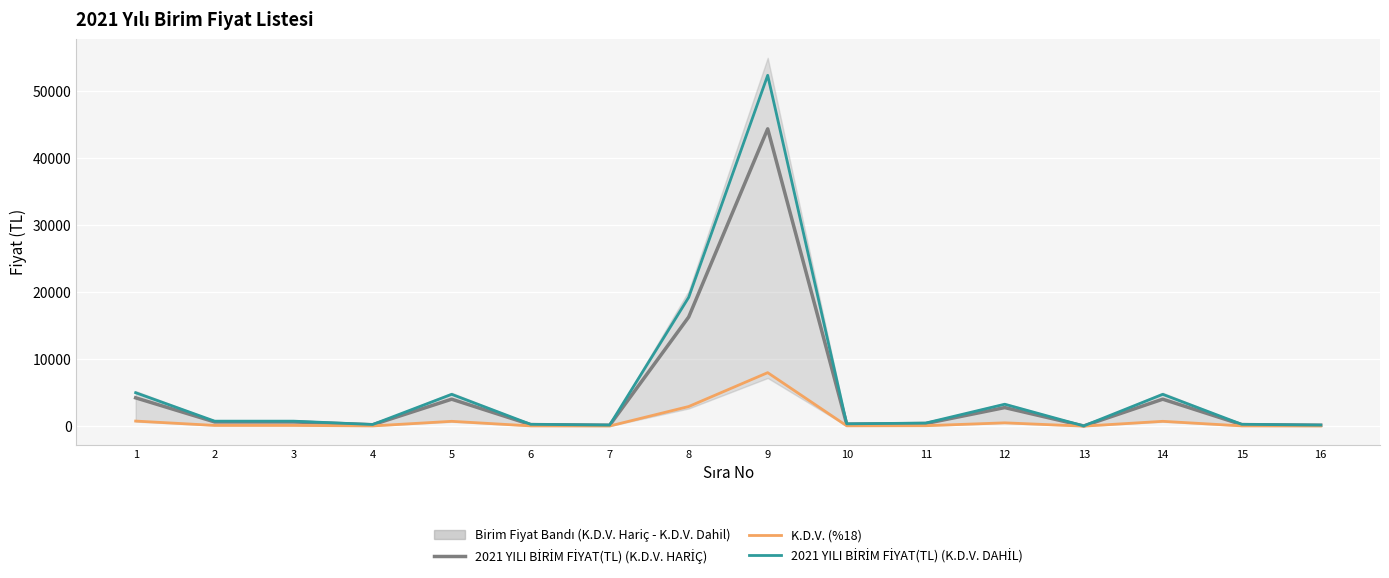

Which category has the highest value in the K.D.V. (%18) series?

9